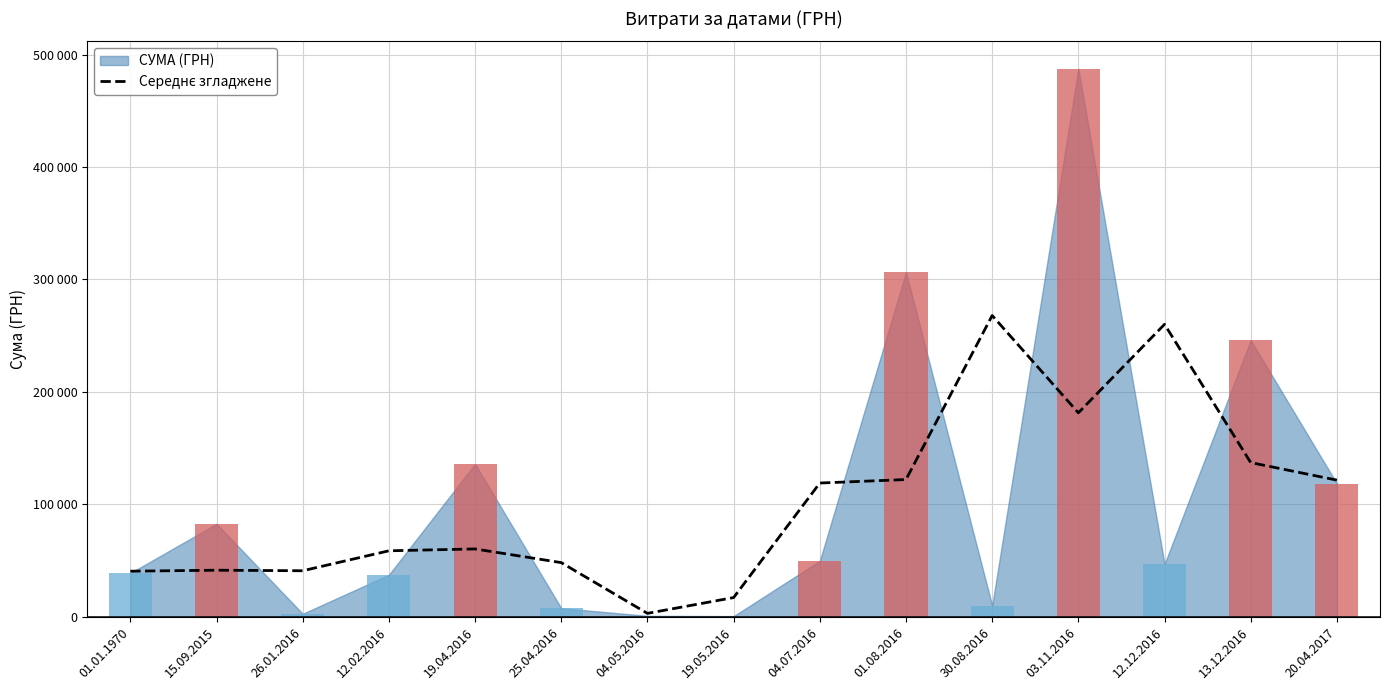

Is it true that the value at 25.04.2016 is 14216.4?

False